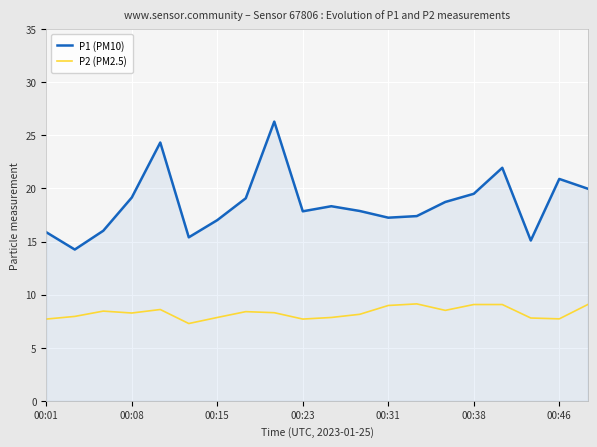

At how many categories does at least one series exceed 10?

20